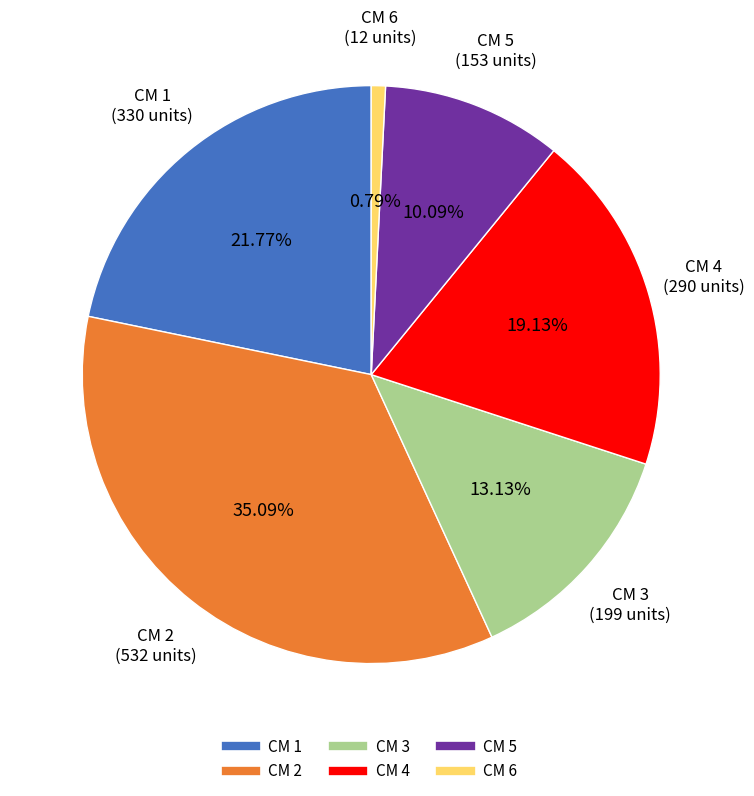

Which slice is the largest?

CM 2